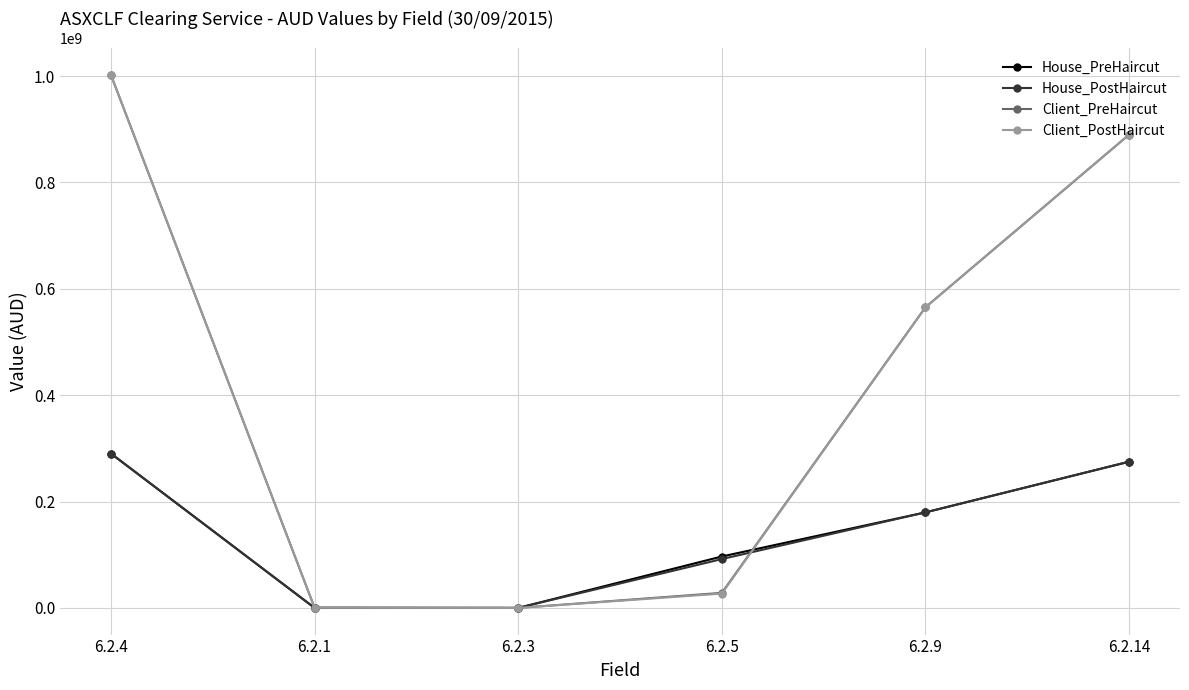

What is the maximum value for House_PreHaircut?

290319945